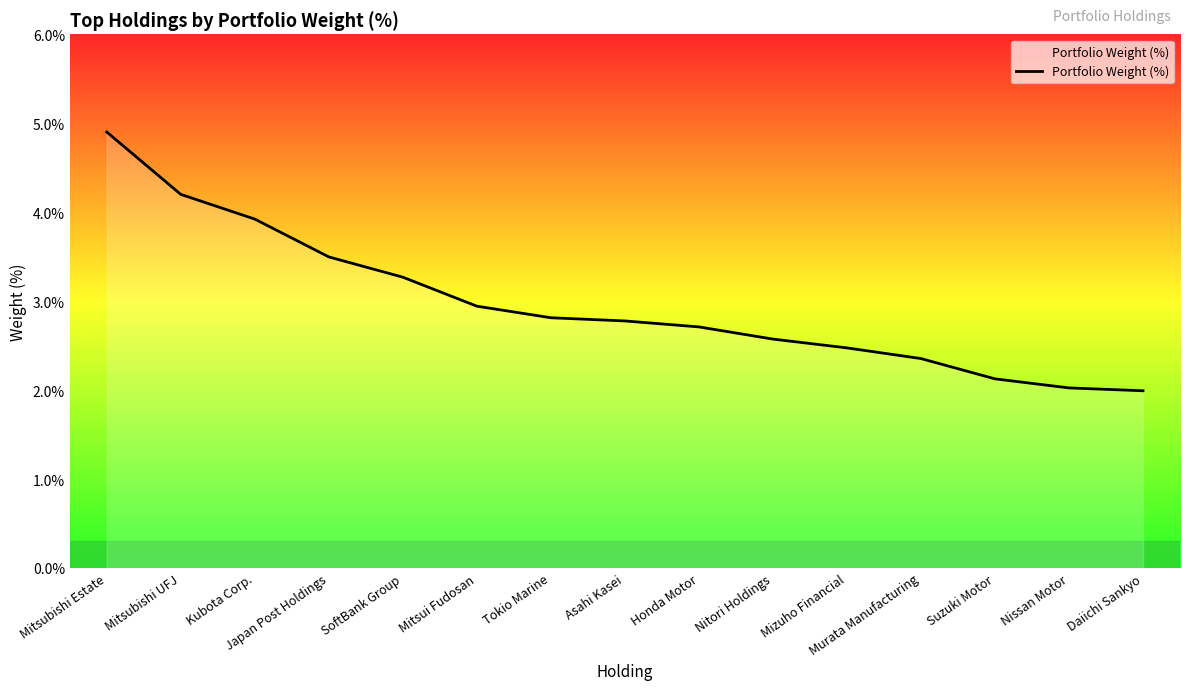

Which has a higher value, Japan Post Holdings or Daiichi Sankyo?

Japan Post Holdings